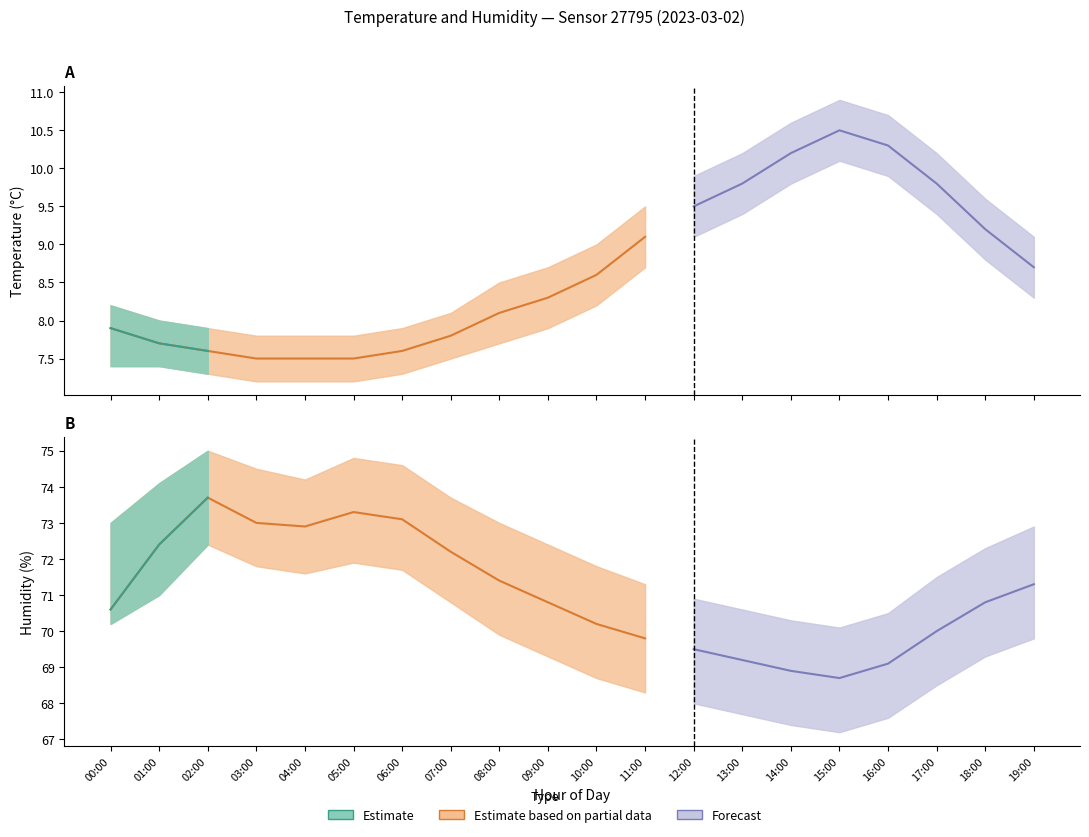

What is the highest value of the humidity_lower series?

72.4